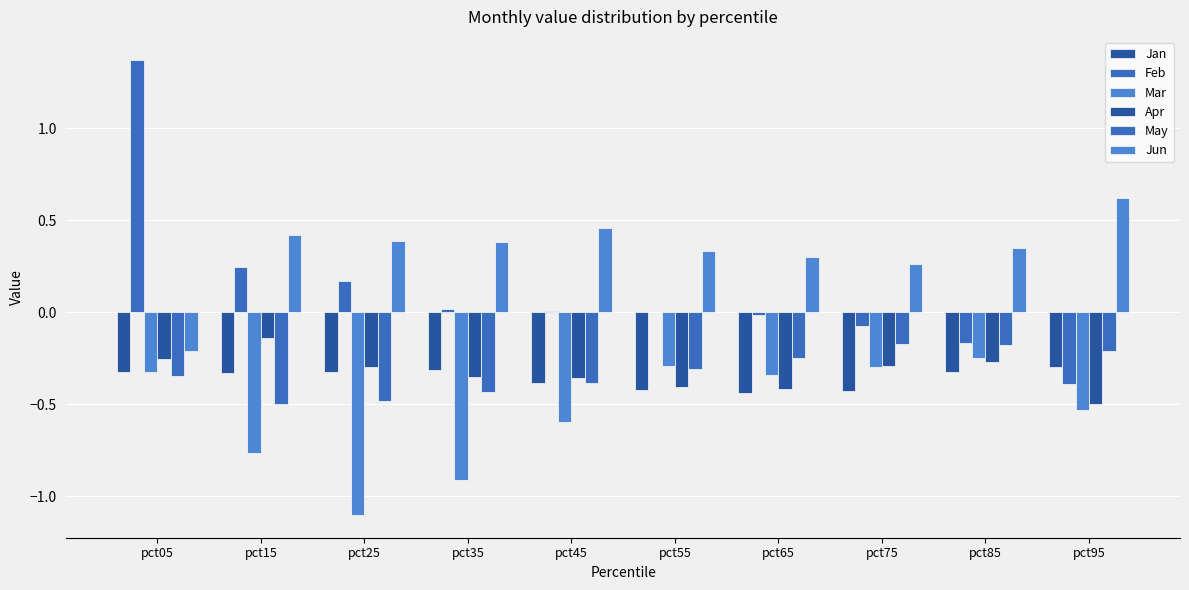

Does the chart contain stacked bars?

No